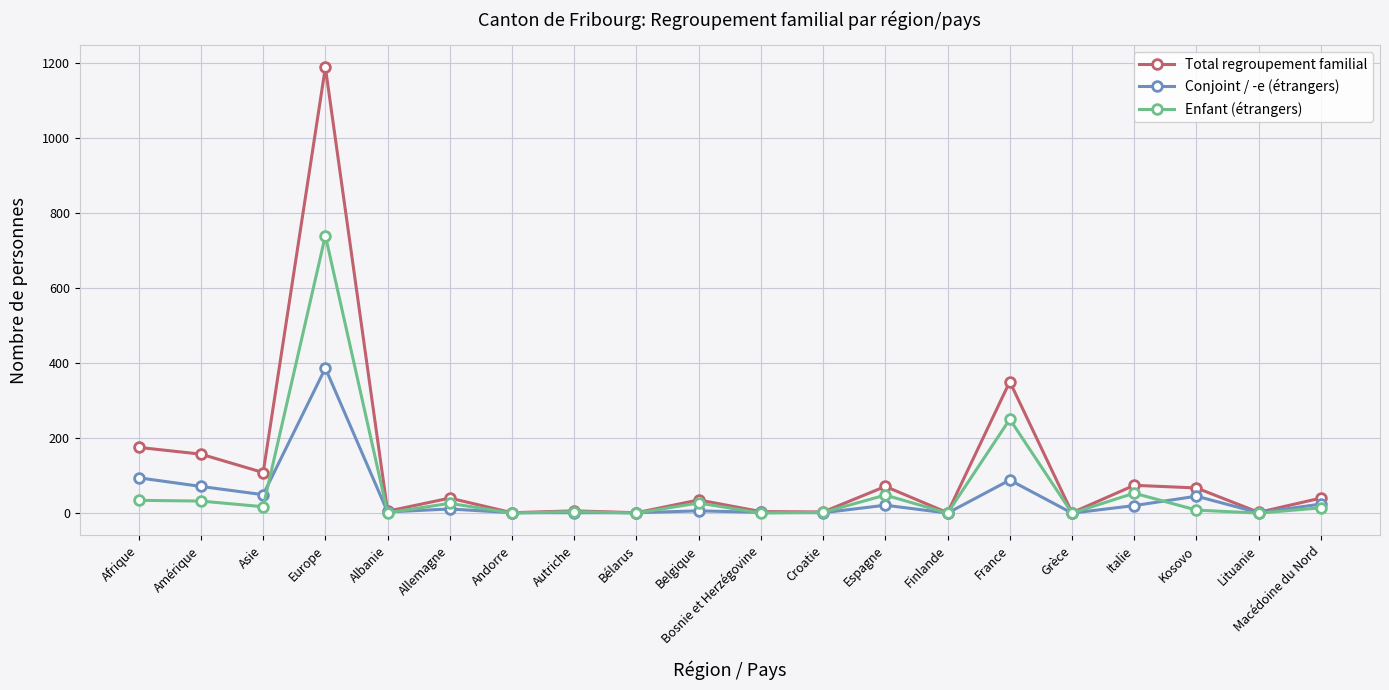

What are all the series names shown in the legend?

Total regroupement familial, Conjoint / -e (étrangers), Enfant (étrangers)